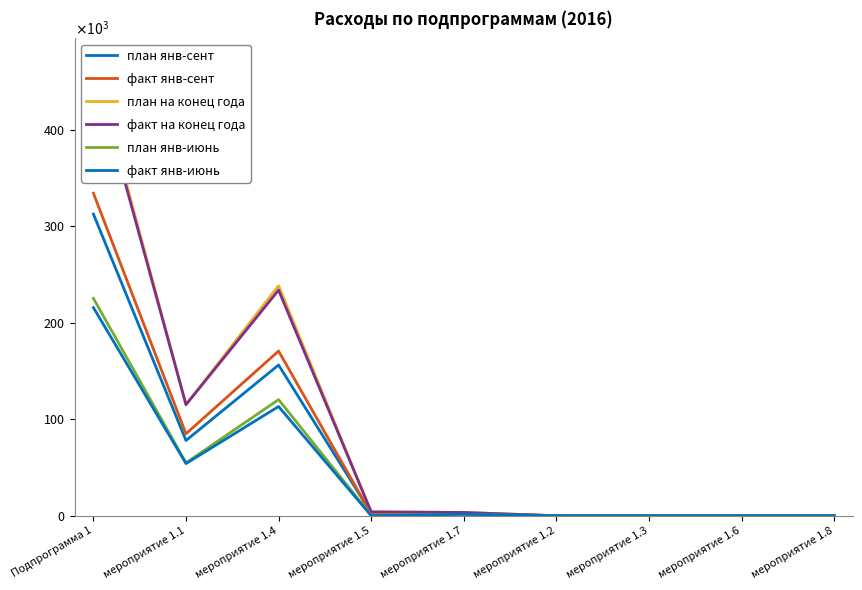

What is the spread (max minus min) of values at Подпрограмма 1?

255555.1